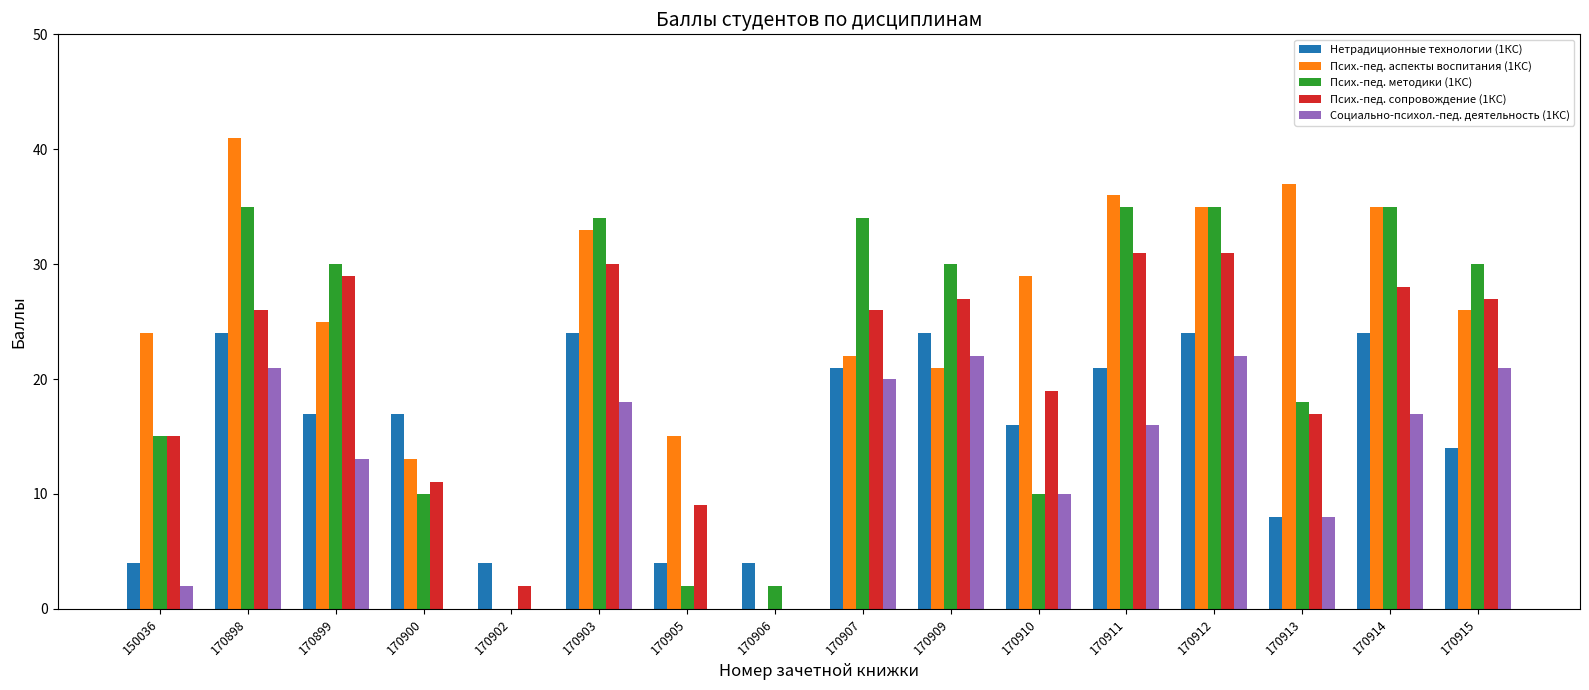

Count the number of categories in the chart.

16